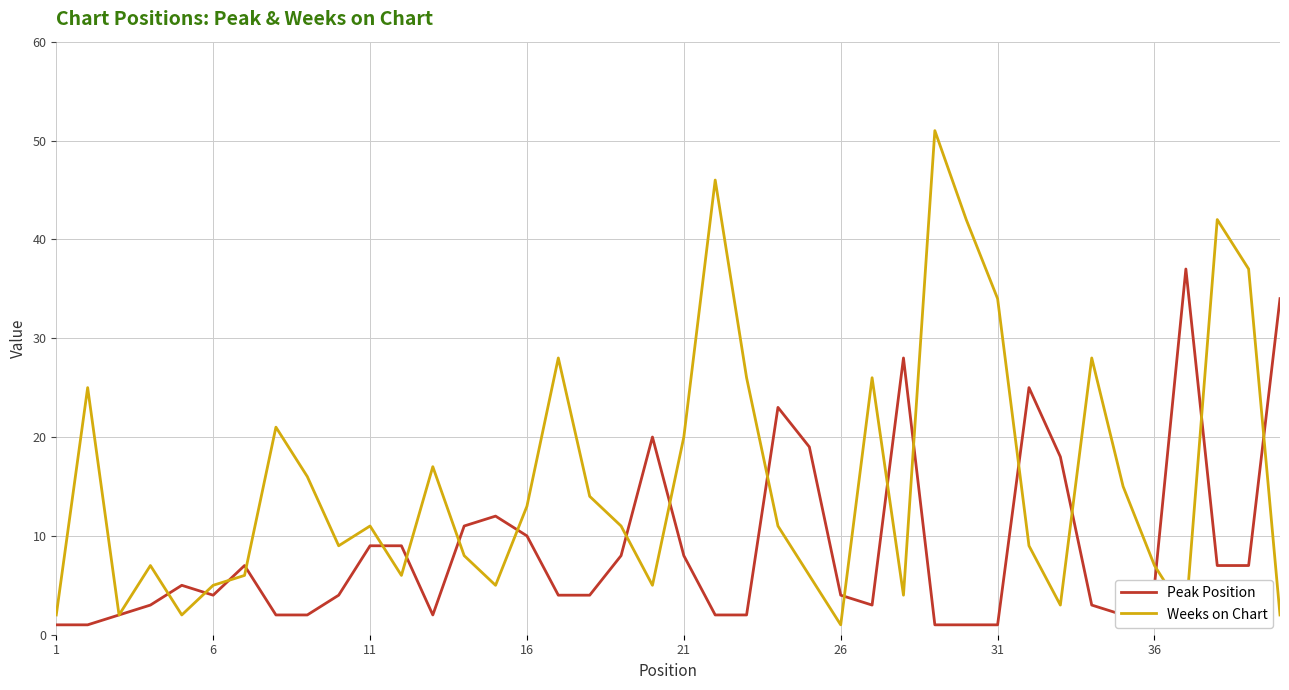

What is the maximum value shown in the chart?

51